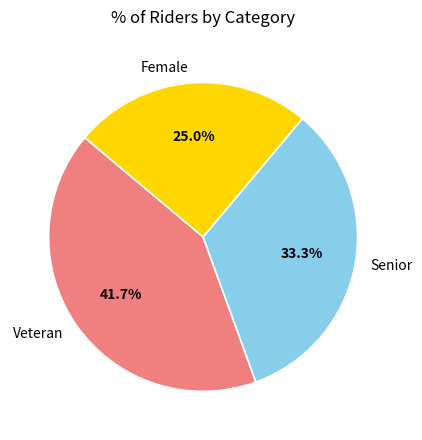

Is Veteran the majority of the pie?

No